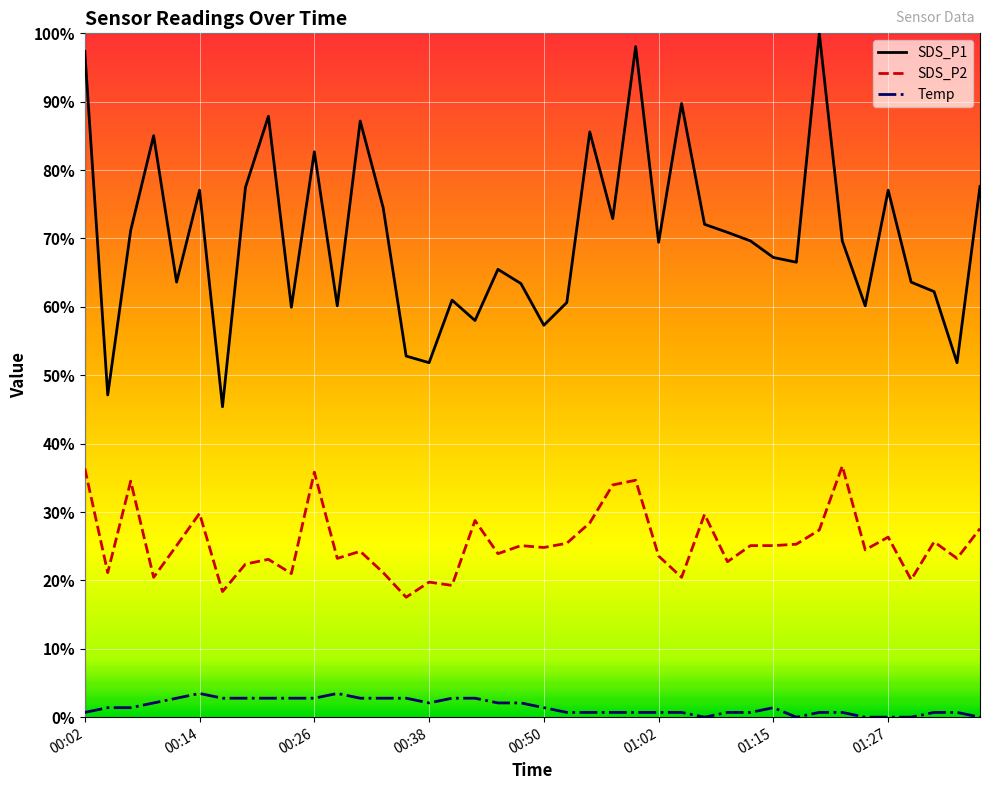

True or false: SDS_P2 and SDS_P1 cross at least once.

False